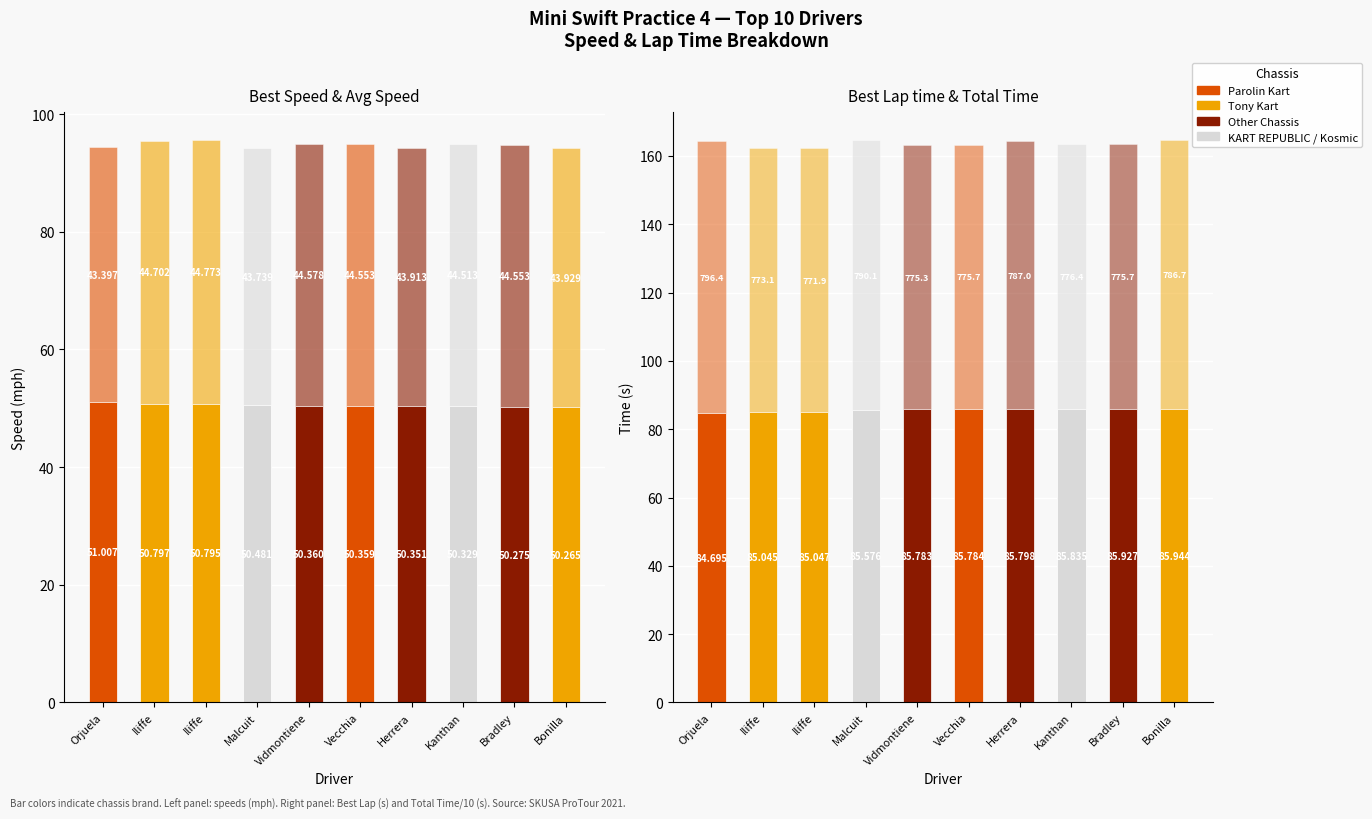

At which category is the sum across all series the highest?

Bonilla